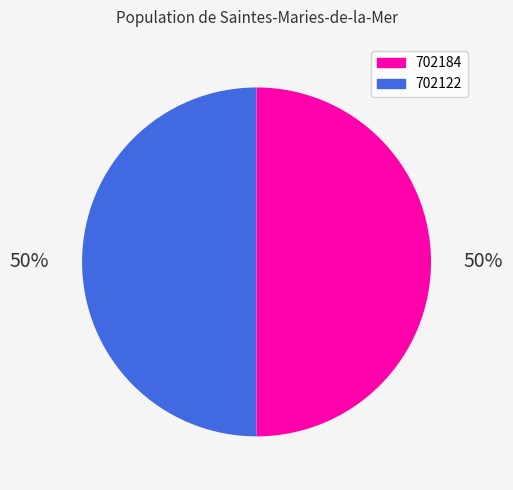

The 702184 slice represents 39% of the pie. True or false?

False